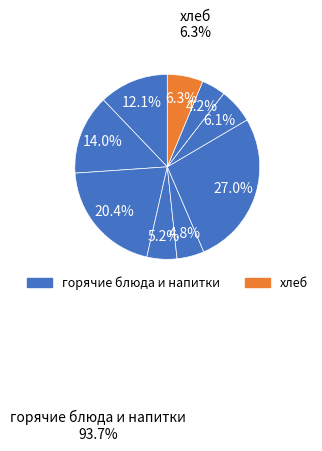

How many slices are in this pie chart?

9